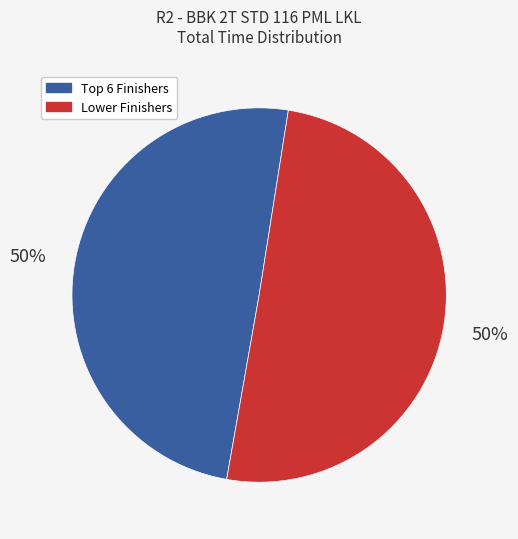

To the nearest percent, what is the average slice percentage?

50%